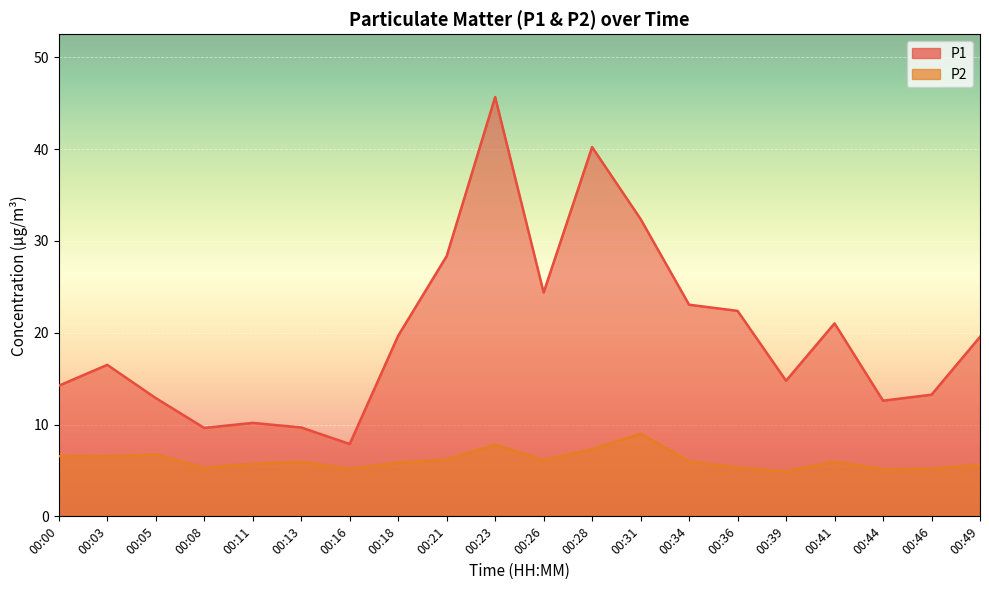

List the series in order of their peak value, lowest first.

P2, P1